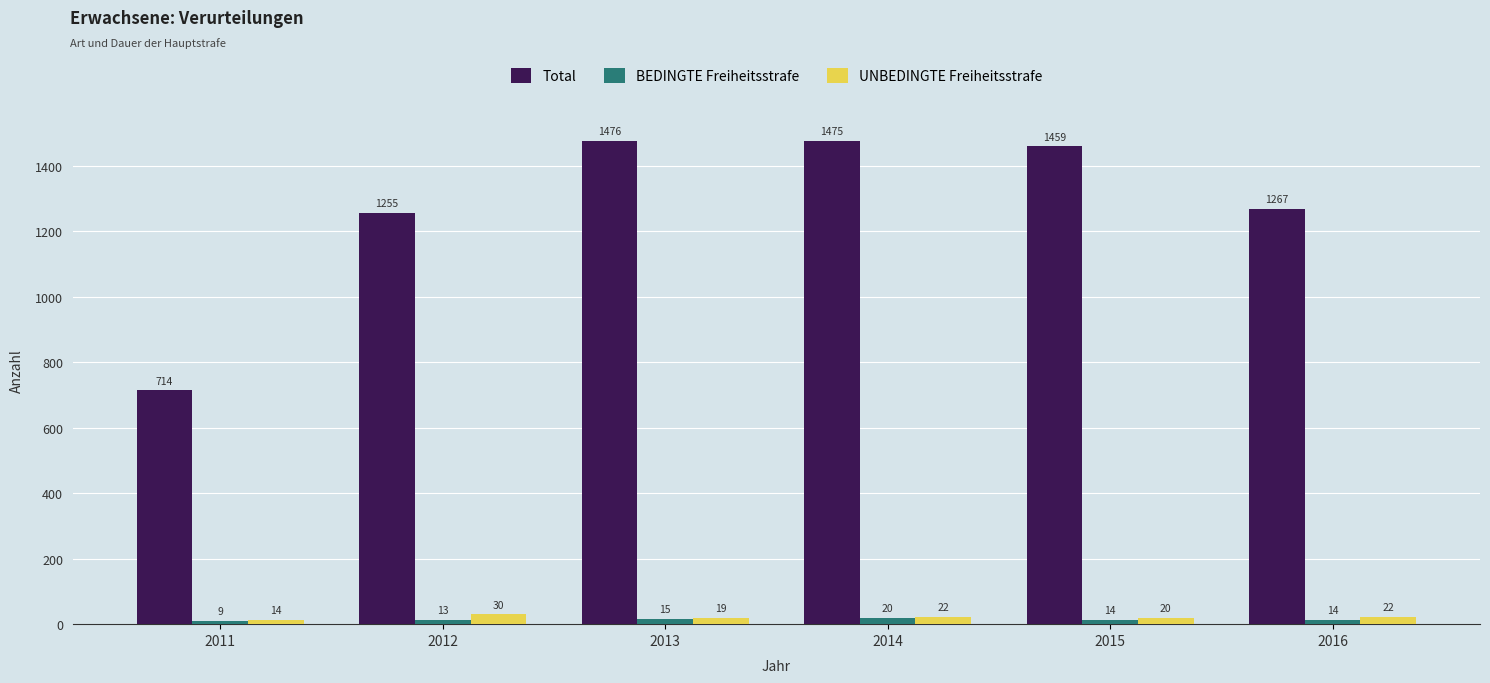

What is the difference between the maximum and minimum values in the UNBEDINGTE Freiheitsstrafe series?

16